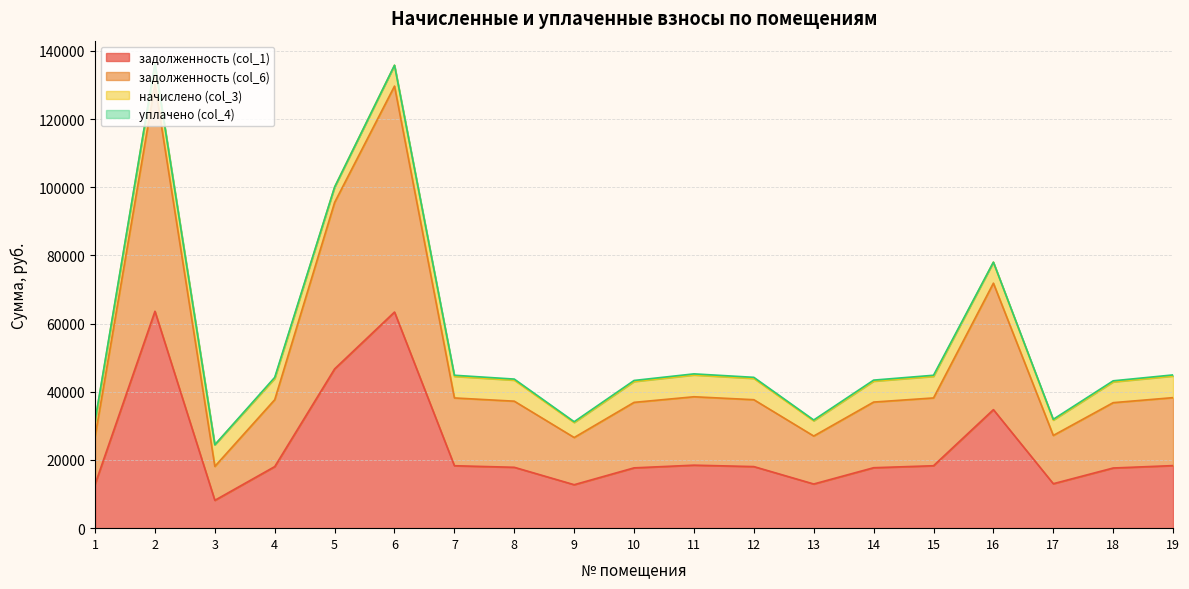

Which category has the highest value in the задолженность (col_6) series?

2